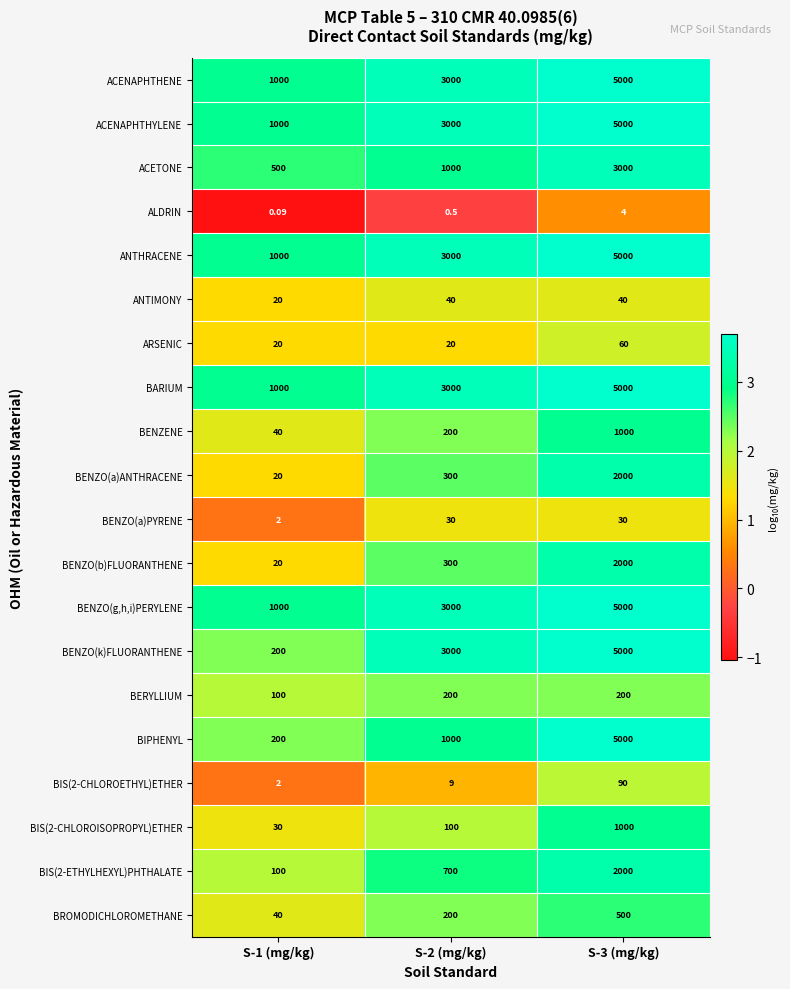

Is the value of ANTHRACENE at S-1 (mg/kg) greater than the value of BARIUM at S-2 (mg/kg)?

No